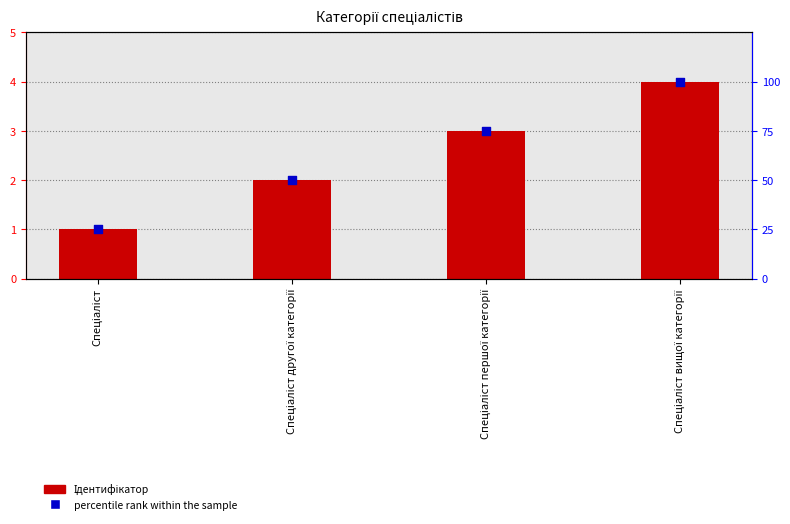

At how many categories does at least one series exceed 60?

2